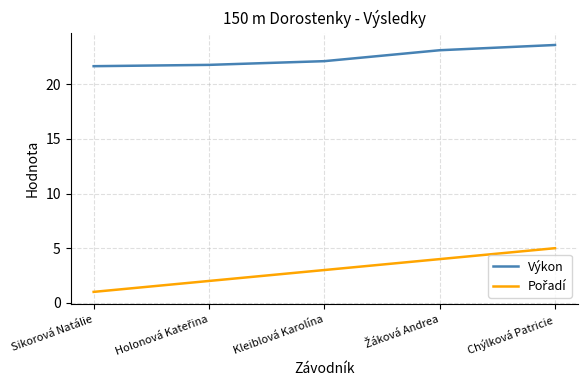

What is the difference between the highest and lowest values at Kleiblová Karolína?

19.1